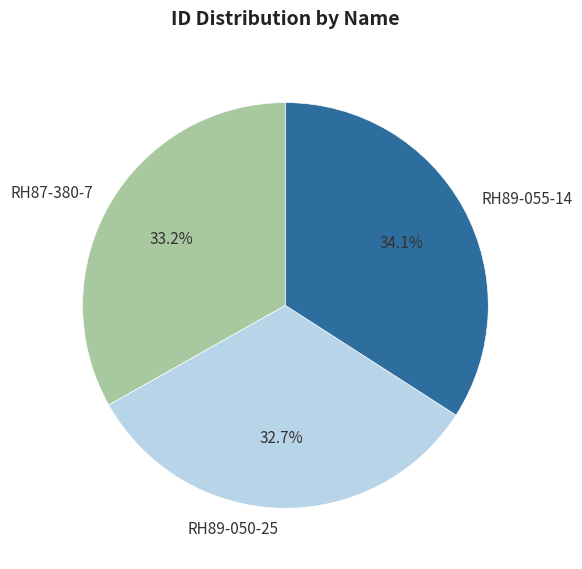

How many segments does this pie chart have?

3